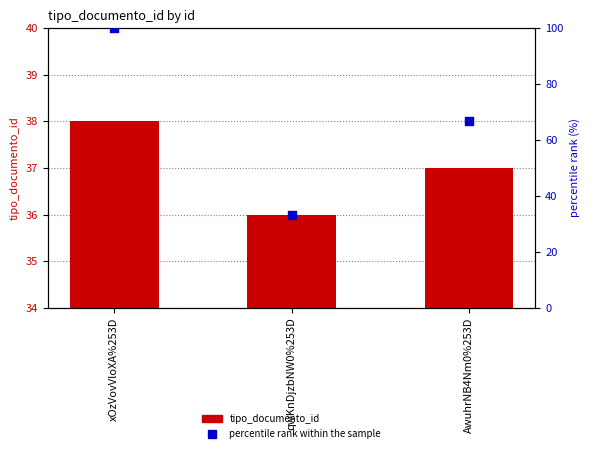

Which series reaches the minimum Y coordinate?

percentile rank within the sample